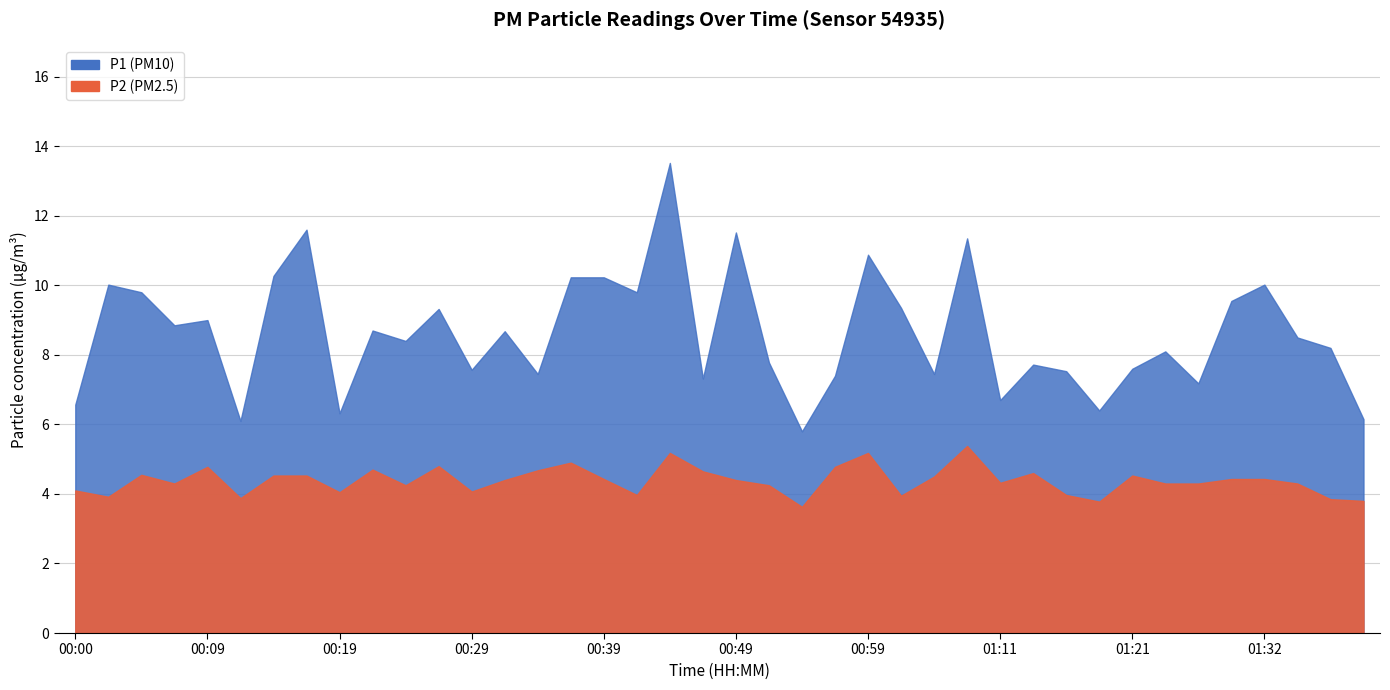

The P2 series shows 7.8 at 00:05. True or false?

False